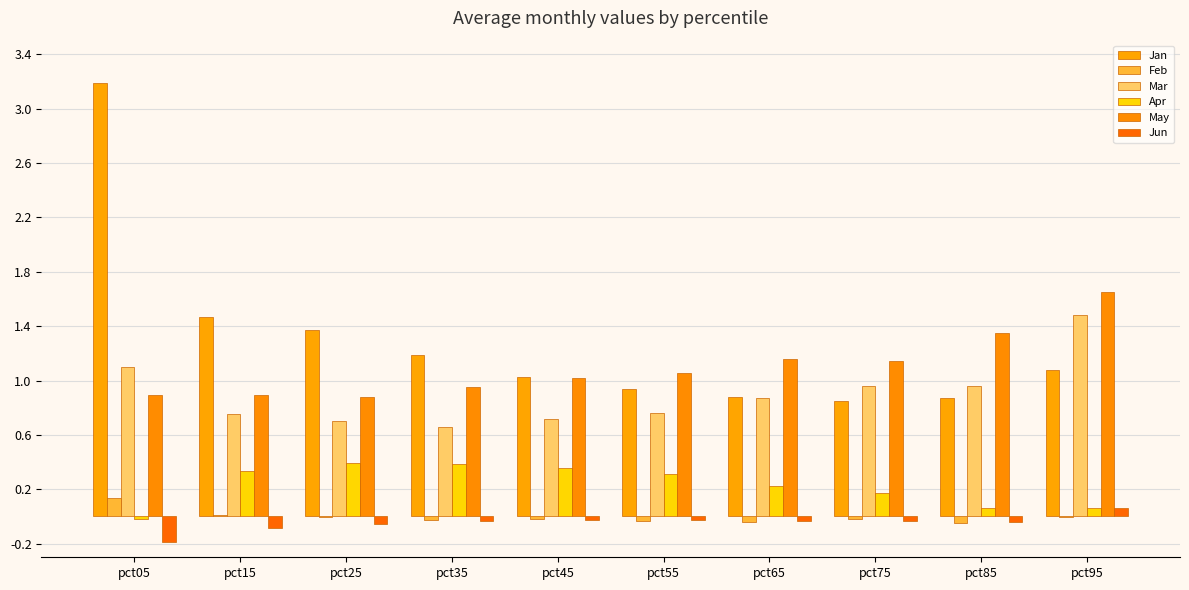

Reading left to right, what are all the values shown in this chart?

Jan: 3.2	1.5	1.4	1.2	1.0	0.9	0.9	0.9	0.9	1.1
Feb: 0.1	0.0	-0.0	-0.0	-0.0	-0.0	-0.0	-0.0	-0.0	-0.0
Mar: 1.1	0.8	0.7	0.7	0.7	0.8	0.9	1.0	1.0	1.5
Apr: -0.0	0.3	0.4	0.4	0.4	0.3	0.2	0.2	0.1	0.1
May: 0.9	0.9	0.9	1.0	1.0	1.1	1.2	1.1	1.3	1.7
Jun: -0.2	-0.1	-0.1	-0.0	-0.0	-0.0	-0.0	-0.0	-0.0	0.1